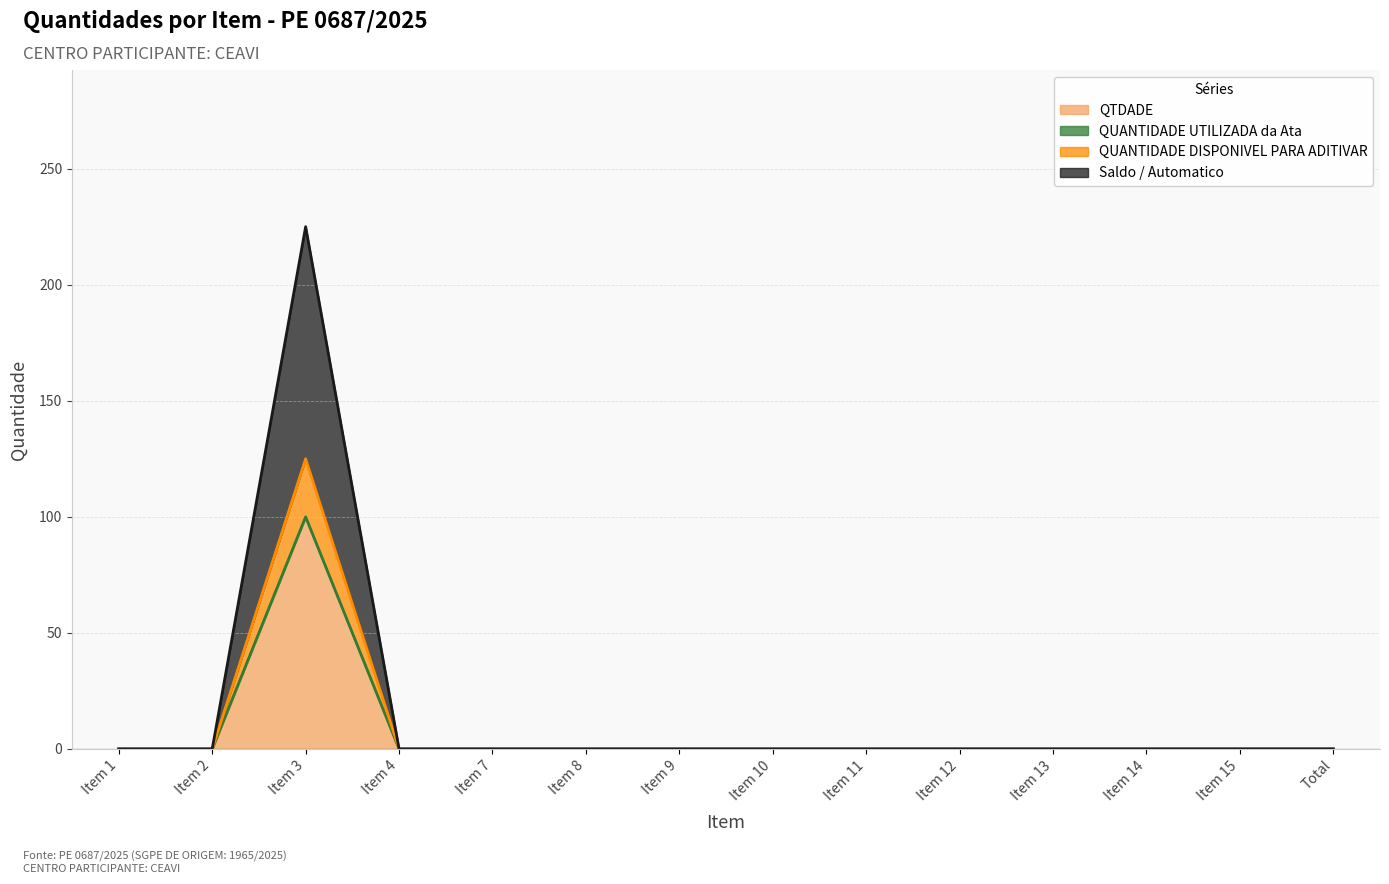

Is the value of Saldo / Automatico at Item 3 greater than the value of QUANTIDADE DISPONIVEL PARA ADITIVAR at Item 12?

Yes